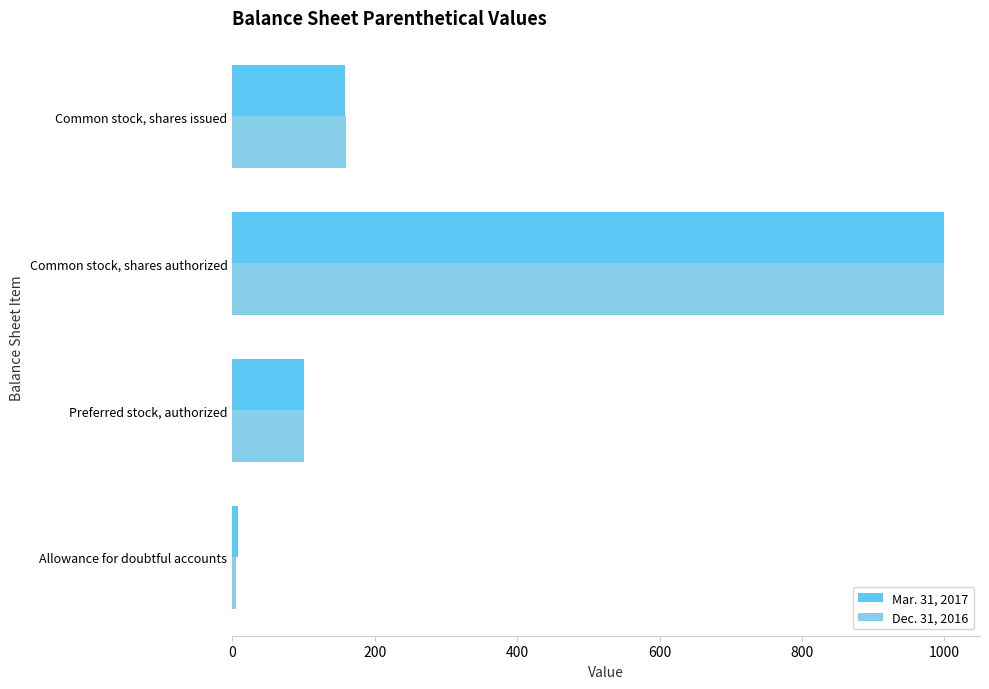

Where is Dec. 31, 2016 nearest to the value 502?

Common stock, shares issued